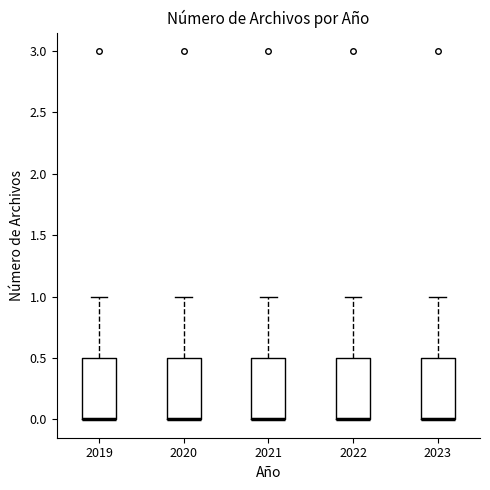

Where is the upper edge of the box at x = 2021 on the y-axis? The values are not printed on the chart, so give them approximately, as read against the axis.

0.5